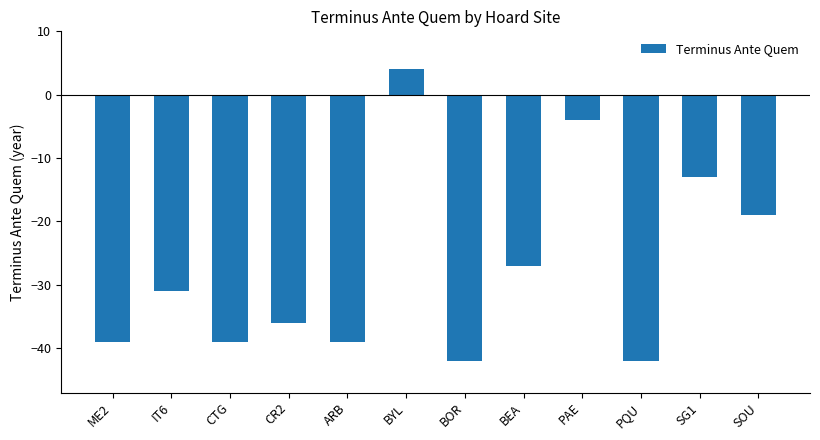

What is the greatest value displayed?

4